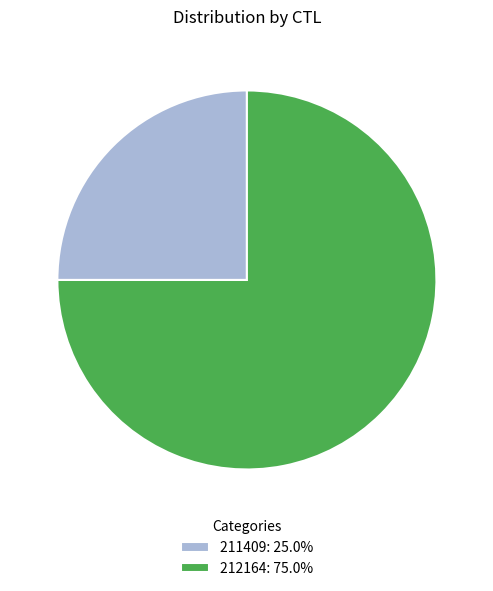

Which category has the biggest portion of the pie?

212164